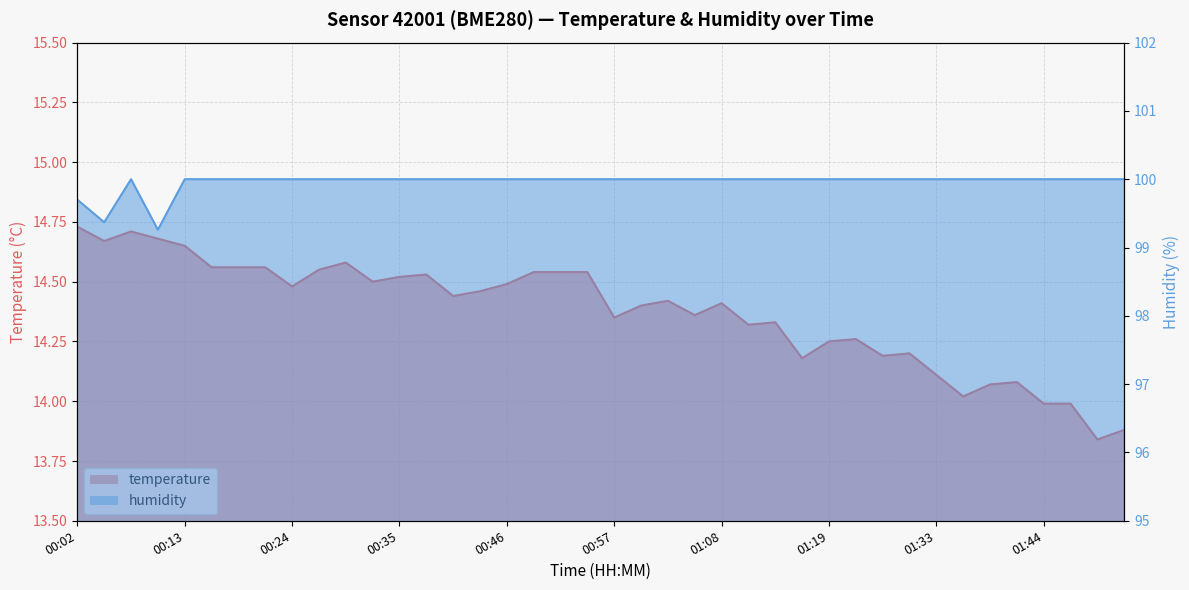

Where is the first local minimum for temperature?

00:05